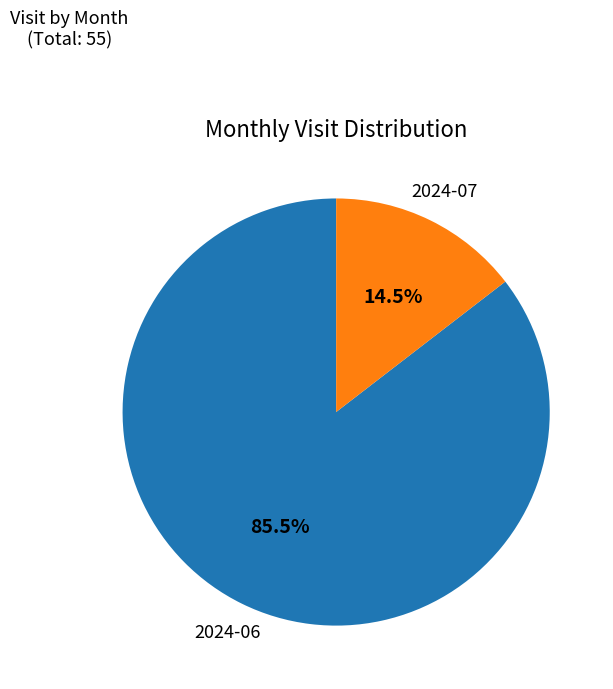

Rank the categories by value from lowest to highest.

2024-07, 2024-06